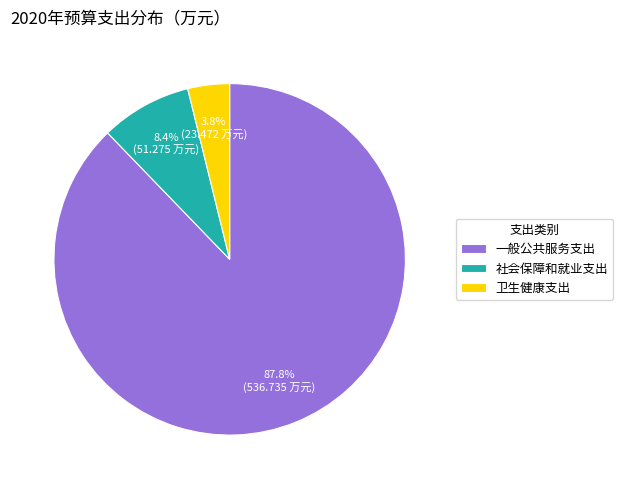

Rank the categories by value from highest to lowest.

一般公共服务支出, 社会保障和就业支出, 卫生健康支出